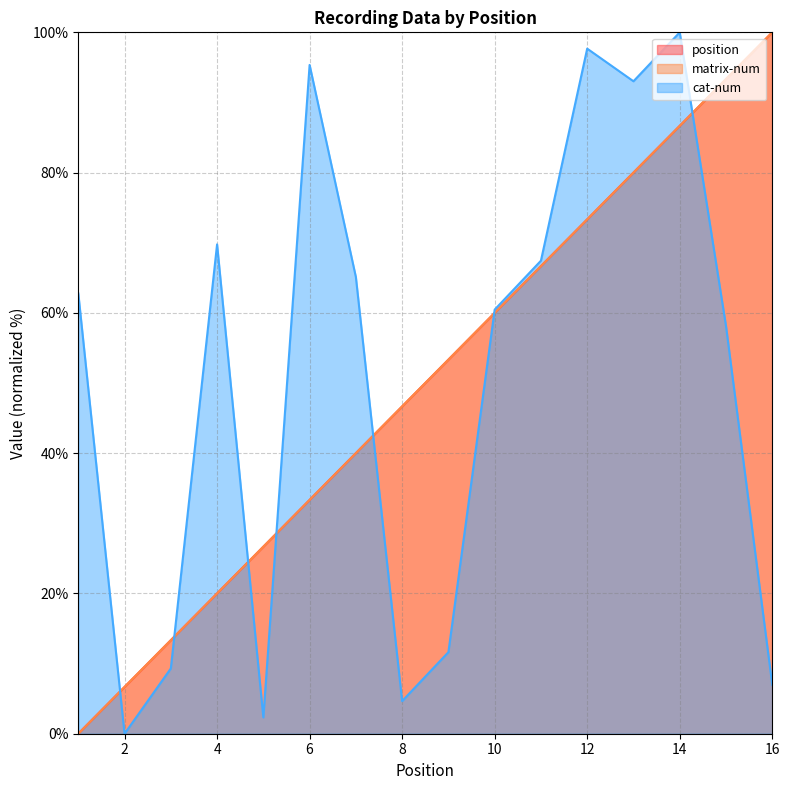

Rank the series at 2 from highest to lowest value.

position, matrix-num, cat-num